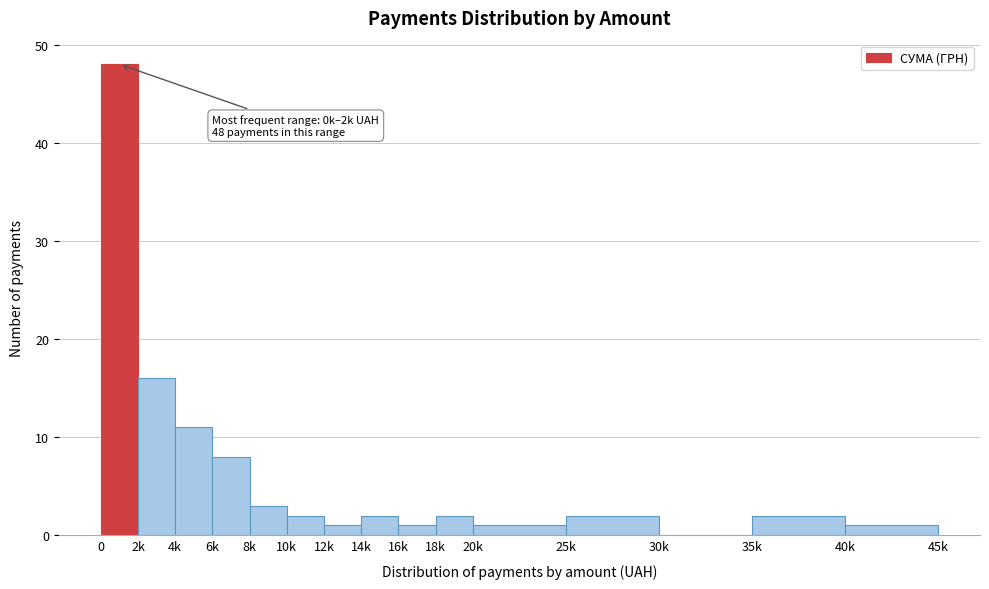

Reading right to left, what are all the values shown in this chart?

40k=1	35k=2	30k=0	25k=2	20k=1	18k=2	16k=1	14k=2	12k=1	10k=2	8k=3	6k=8	4k=11	2k=16	0=48